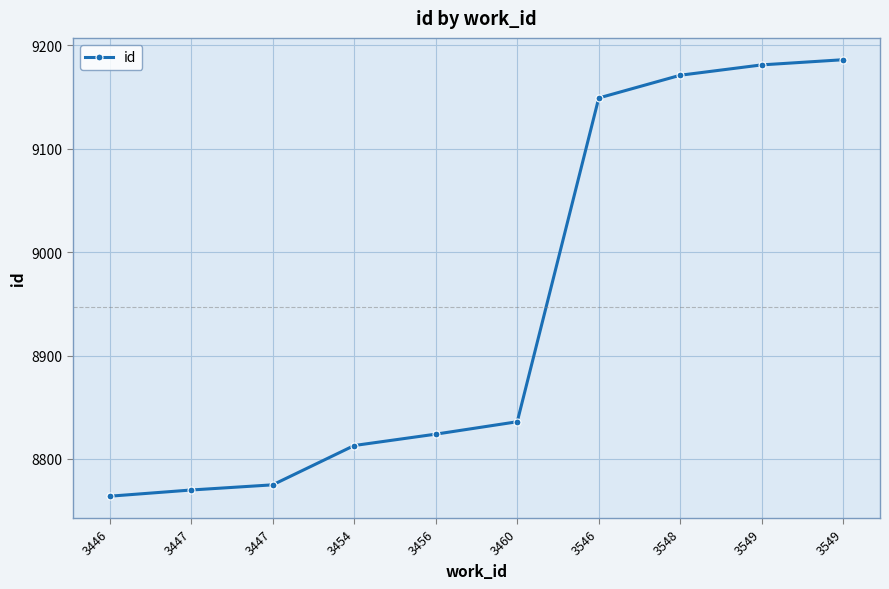

Reading right to left, list all the values displayed in this chart.

3549=9186	3549=9181	3548=9171	3546=9149	3460=8836	3456=8824	3454=8813	3447=8775	3447=8770	3446=8764